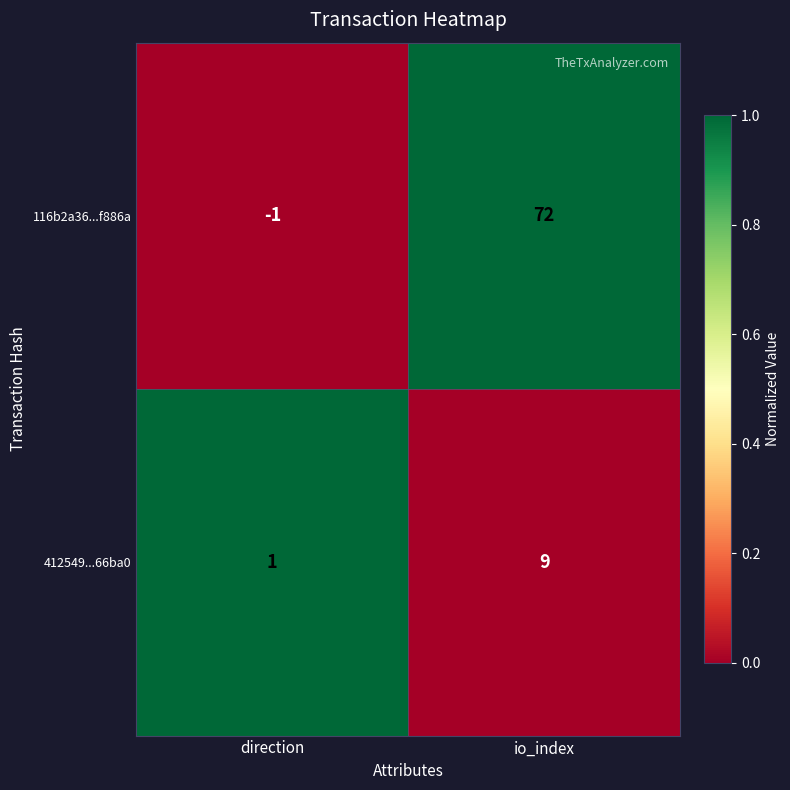

Reading left to right, list all the values displayed in this chart.

116b2a36...f886a: -1	72
412549...66ba0: 1	9